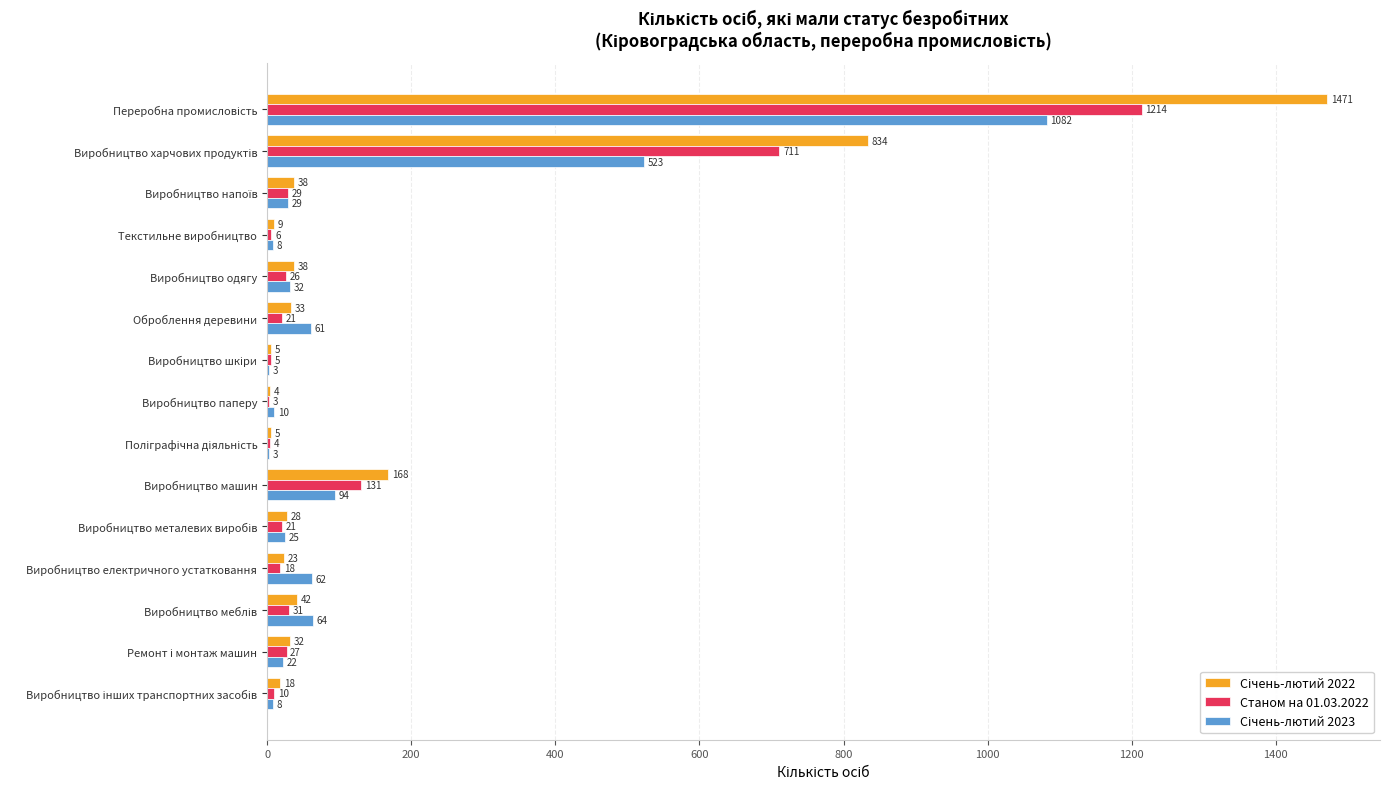

What is the maximum value for Станом на 01.03.2022?

1214